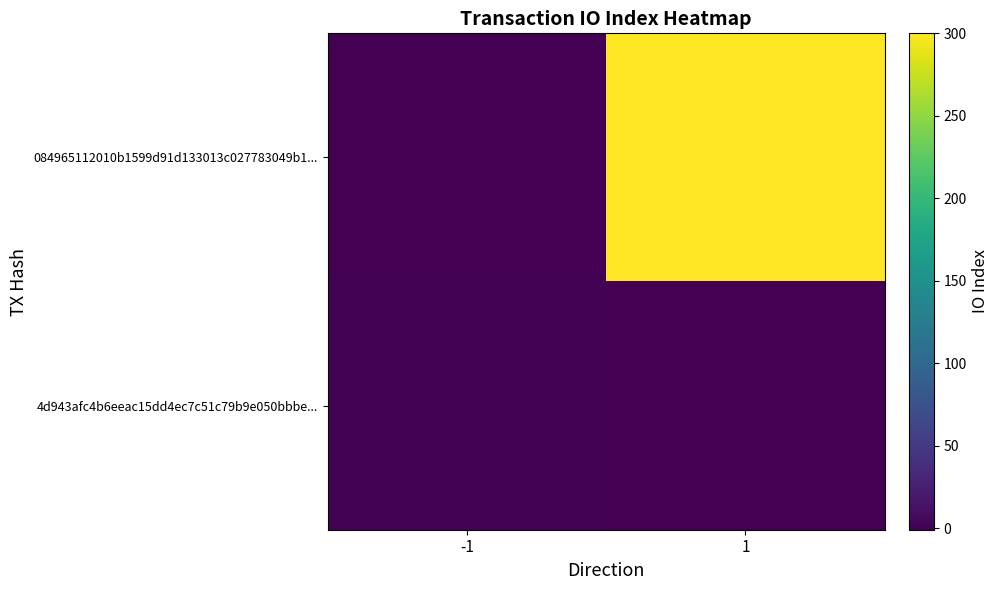

List the series in order of their peak value, highest first.

084965112010b1599d91d133013c027783049b1..., 4d943afc4b6eeac15dd4ec7c51c79b9e050bbbe...